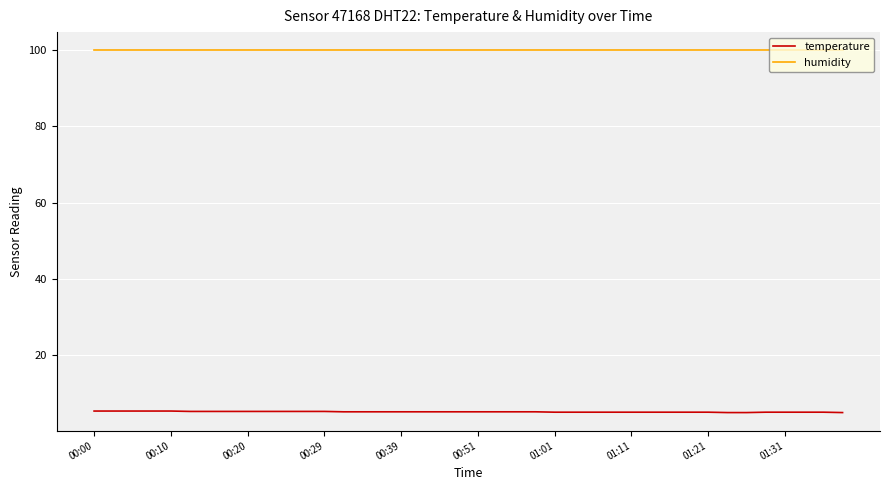

What are all the series names shown in the legend?

temperature, humidity